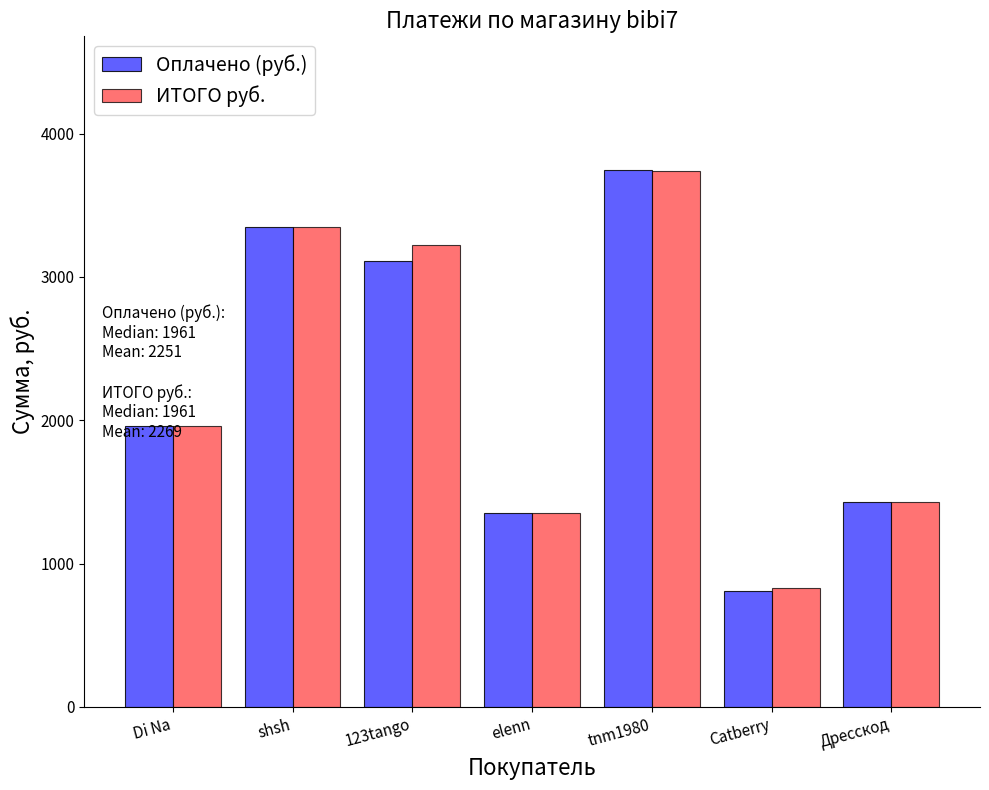

Reading left to right, transcribe all the data shown in this chart.

Оплачено (руб.): Di Na=1961.0	shsh=3348.0	123tango=3112.0	elenn=1355.0	tnm1980=3743.0	Catberry=809.0	Дресскод=1427.0
ИТОГО руб.: Di Na=1960.9	shsh=3347.8	123tango=3224.7	elenn=1355.8	tnm1980=3742.6	Catberry=827.4	Дресскод=1427.1